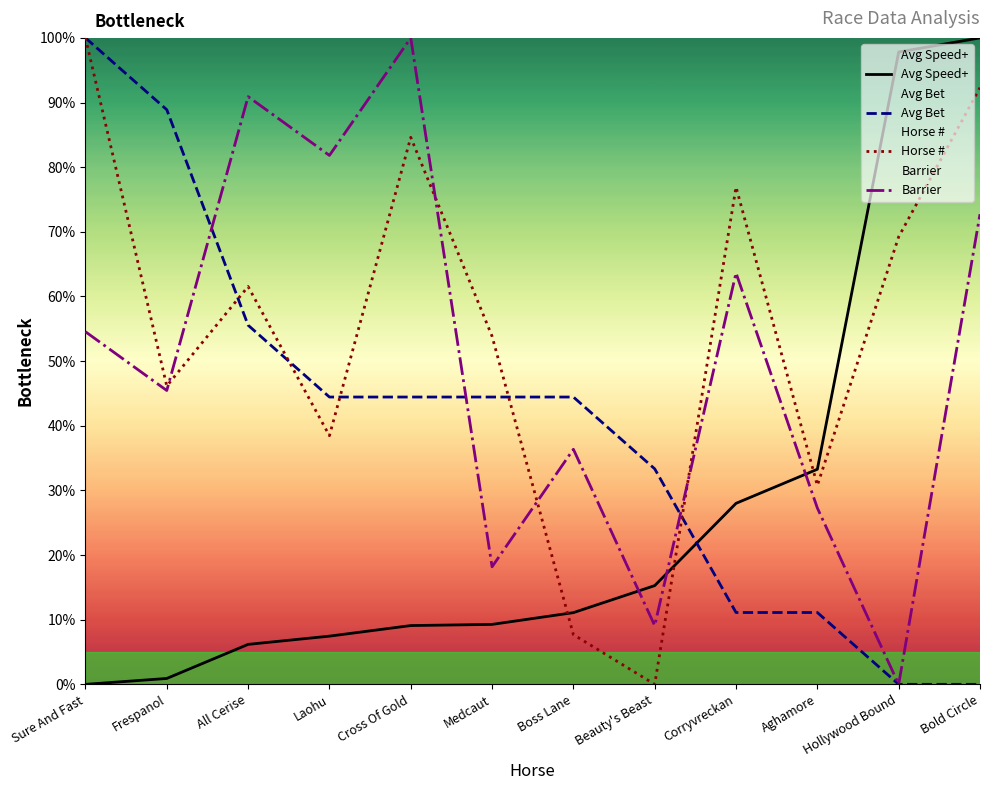

What is the highest value of the Horse # series?

100.0